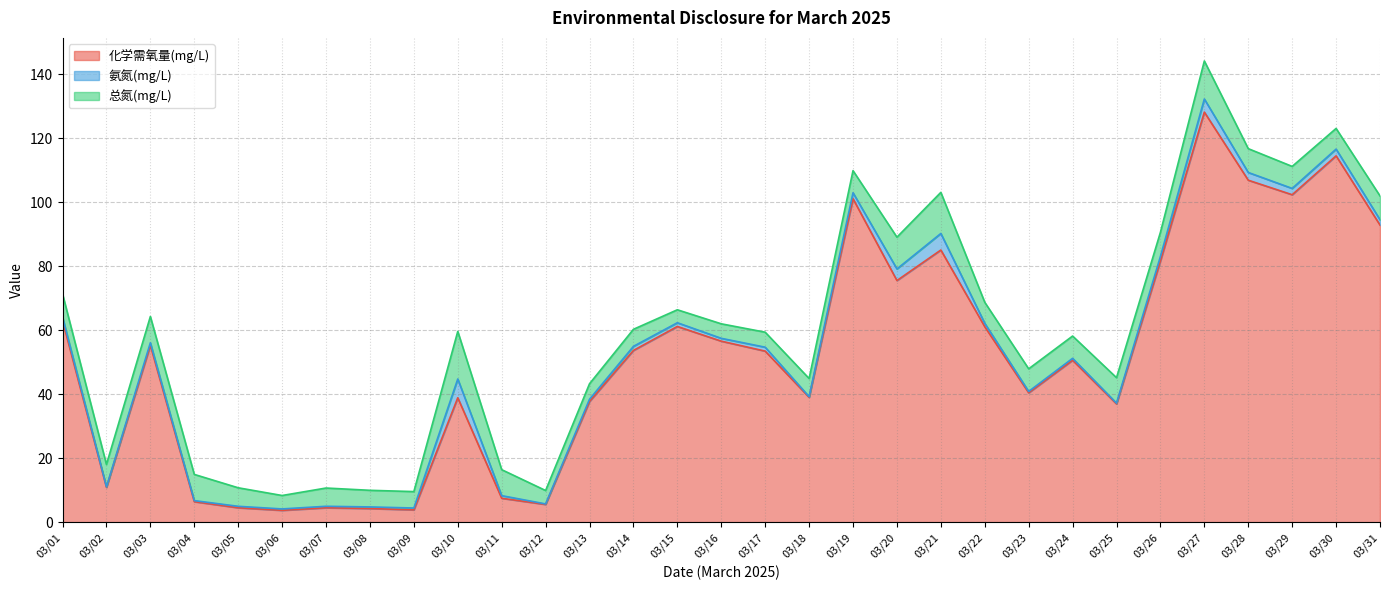

How many interior local valleys does the 化学需氧量(mg/L) series have?

9